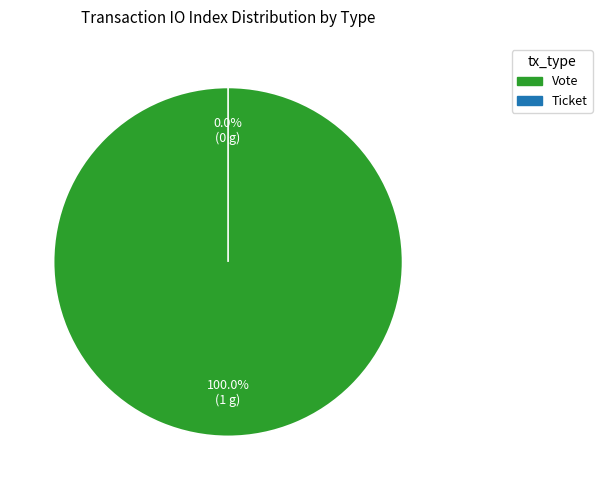

Is it true that Ticket is 9% of the pie?

False